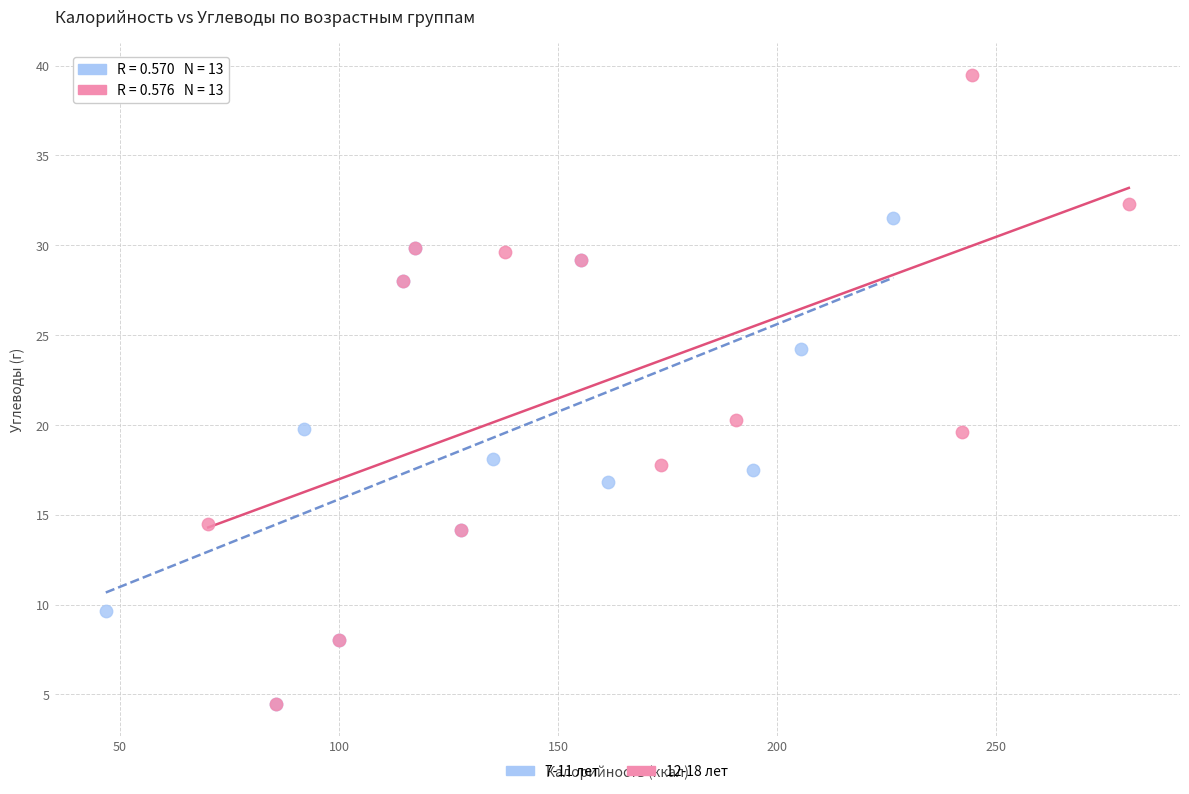

Which series has the largest Y range (max minus min)?

12-18 лет